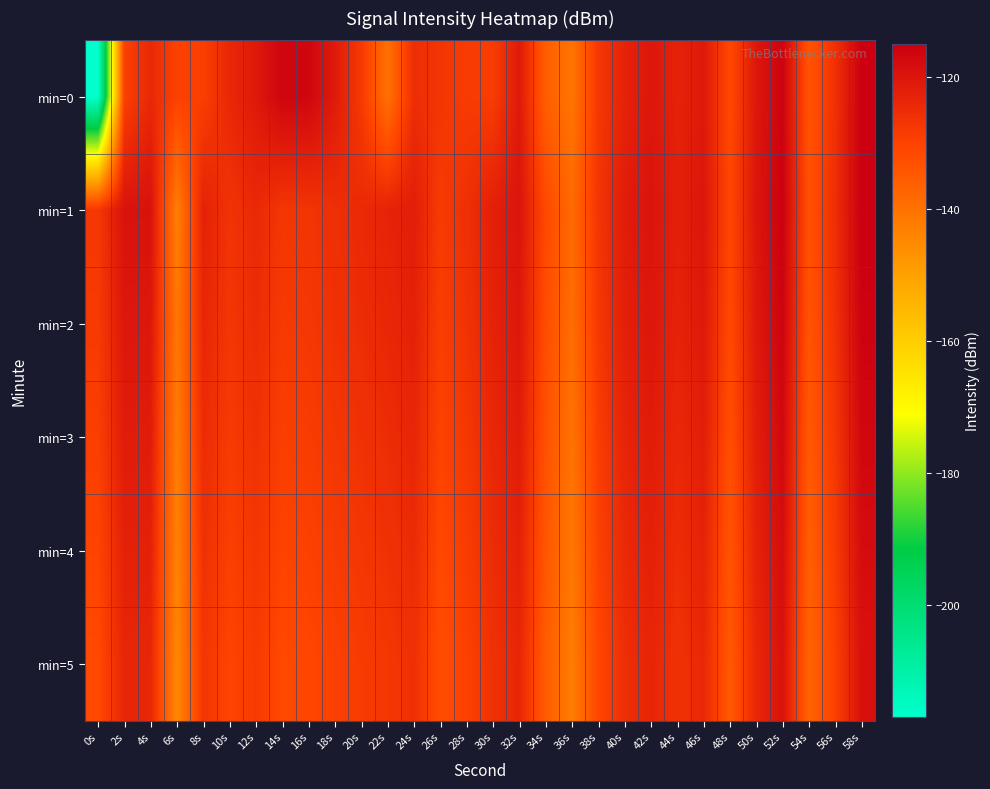

Reading left to right, what are all the values shown in this chart?

min=0: 0s=-217.0	2s=-129.5	4s=-124.1	6s=-129.8	8s=-129.0	10s=-124.0	12s=-120.8	14s=-116.3	16s=-116.5	18s=-121.1	20s=-127.9	22s=-139.8	24s=-125.2	26s=-127.0	28s=-128.4	30s=-128.7	32s=-121.0	34s=-135.8	36s=-140.6	38s=-127.5	40s=-122.9	42s=-120.2	44s=-122.9	46s=-120.8	48s=-131.3	50s=-120.3	52s=-115.7	54s=-133.7	56s=-126.0	58s=-115.2
min=1: 0s=-127.5	2s=-119.3	4s=-119.3	6s=-142.8	8s=-122.6	10s=-126.6	12s=-124.2	14s=-127.2	16s=-126.8	18s=-125.6	20s=-124.5	22s=-123.1	24s=-121.9	26s=-128.3	28s=-125.7	30s=-122.1	32s=-119.8	34s=-131.2	36s=-138.4	38s=-126.9	40s=-121.5	42s=-119.6	44s=-122.3	46s=-120.1	48s=-130.8	50s=-119.9	52s=-115.2	54s=-133.1	56s=-125.4	58s=-114.9
min=2: 0s=-128.1	2s=-120.3	4s=-120.5	6s=-141.2	8s=-123.8	10s=-127.1	12s=-125.0	14s=-128.0	16s=-127.5	18s=-126.2	20s=-125.1	22s=-124.0	24s=-122.6	26s=-129.0	28s=-126.4	30s=-122.8	32s=-120.5	34s=-132.0	36s=-139.1	38s=-127.6	40s=-122.2	42s=-120.3	44s=-123.0	46s=-120.8	48s=-131.5	50s=-120.6	52s=-115.9	54s=-133.8	56s=-126.1	58s=-115.6
min=3: 0s=-129.2	2s=-121.4	4s=-121.6	6s=-142.3	8s=-124.9	10s=-128.2	12s=-126.1	14s=-129.1	16s=-128.6	18s=-127.3	20s=-126.2	22s=-125.1	24s=-123.7	26s=-130.1	28s=-127.5	30s=-123.9	32s=-121.6	34s=-133.1	36s=-140.2	38s=-128.7	40s=-123.3	42s=-121.4	44s=-124.1	46s=-121.9	48s=-132.6	50s=-121.7	52s=-117.0	54s=-134.9	56s=-127.2	58s=-116.7
min=4: 0s=-130.3	2s=-122.5	4s=-122.7	6s=-143.4	8s=-126.0	10s=-129.3	12s=-127.2	14s=-130.2	16s=-129.7	18s=-128.4	20s=-127.3	22s=-126.2	24s=-124.8	26s=-131.2	28s=-128.6	30s=-125.0	32s=-122.7	34s=-134.2	36s=-141.3	38s=-129.8	40s=-124.4	42s=-122.5	44s=-125.2	46s=-123.0	48s=-133.7	50s=-122.8	52s=-118.1	54s=-136.0	56s=-128.3	58s=-117.8
min=5: 0s=-131.4	2s=-123.6	4s=-123.8	6s=-144.5	8s=-127.1	10s=-130.4	12s=-128.3	14s=-131.3	16s=-130.8	18s=-129.5	20s=-128.4	22s=-127.3	24s=-125.9	26s=-132.3	28s=-129.7	30s=-126.1	32s=-123.8	34s=-135.3	36s=-142.4	38s=-130.9	40s=-125.5	42s=-123.6	44s=-126.3	46s=-124.1	48s=-134.8	50s=-123.9	52s=-119.2	54s=-137.1	56s=-129.4	58s=-118.9